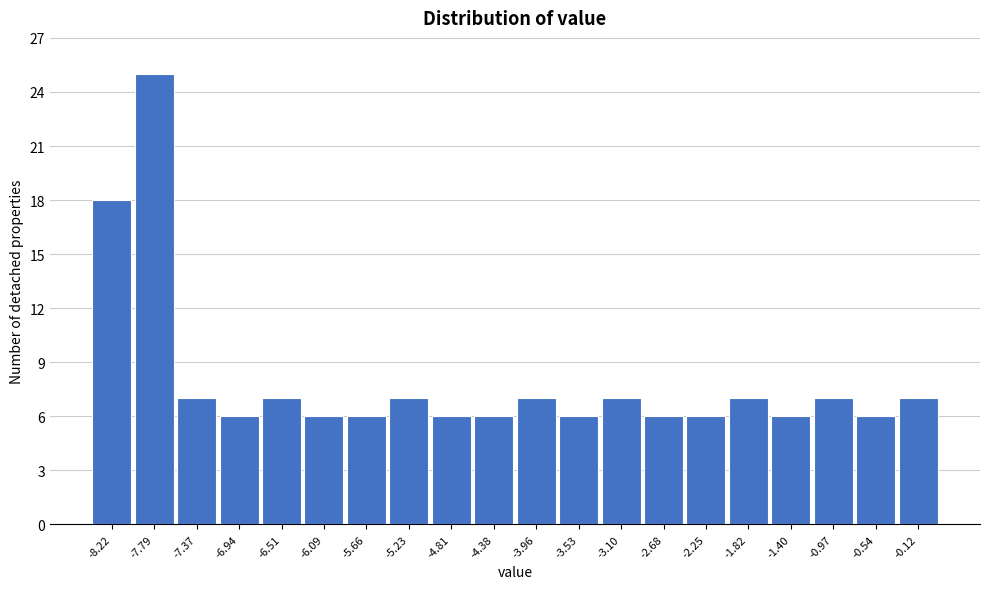

Reading left to right, extract all data points from this chart.

-8.22=18	-7.79=25	-7.37=7	-6.94=6	-6.51=7	-6.09=6	-5.66=6	-5.23=7	-4.81=6	-4.38=6	-3.96=7	-3.53=6	-3.10=7	-2.68=6	-2.25=6	-1.82=7	-1.40=6	-0.97=7	-0.54=6	-0.12=7